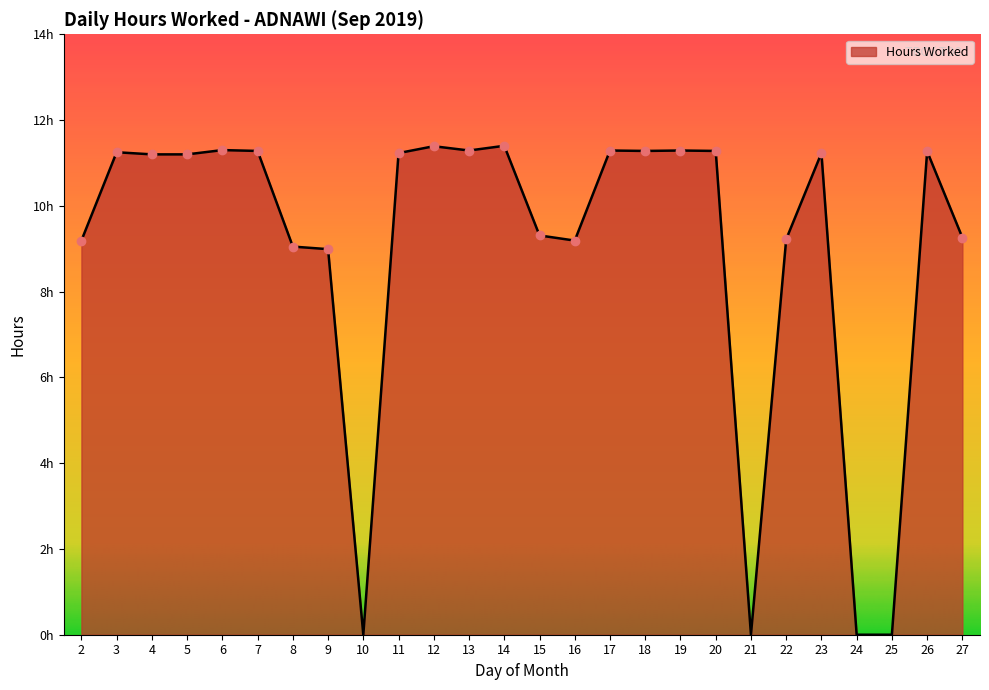

Which label corresponds to the smallest value in the chart?

10